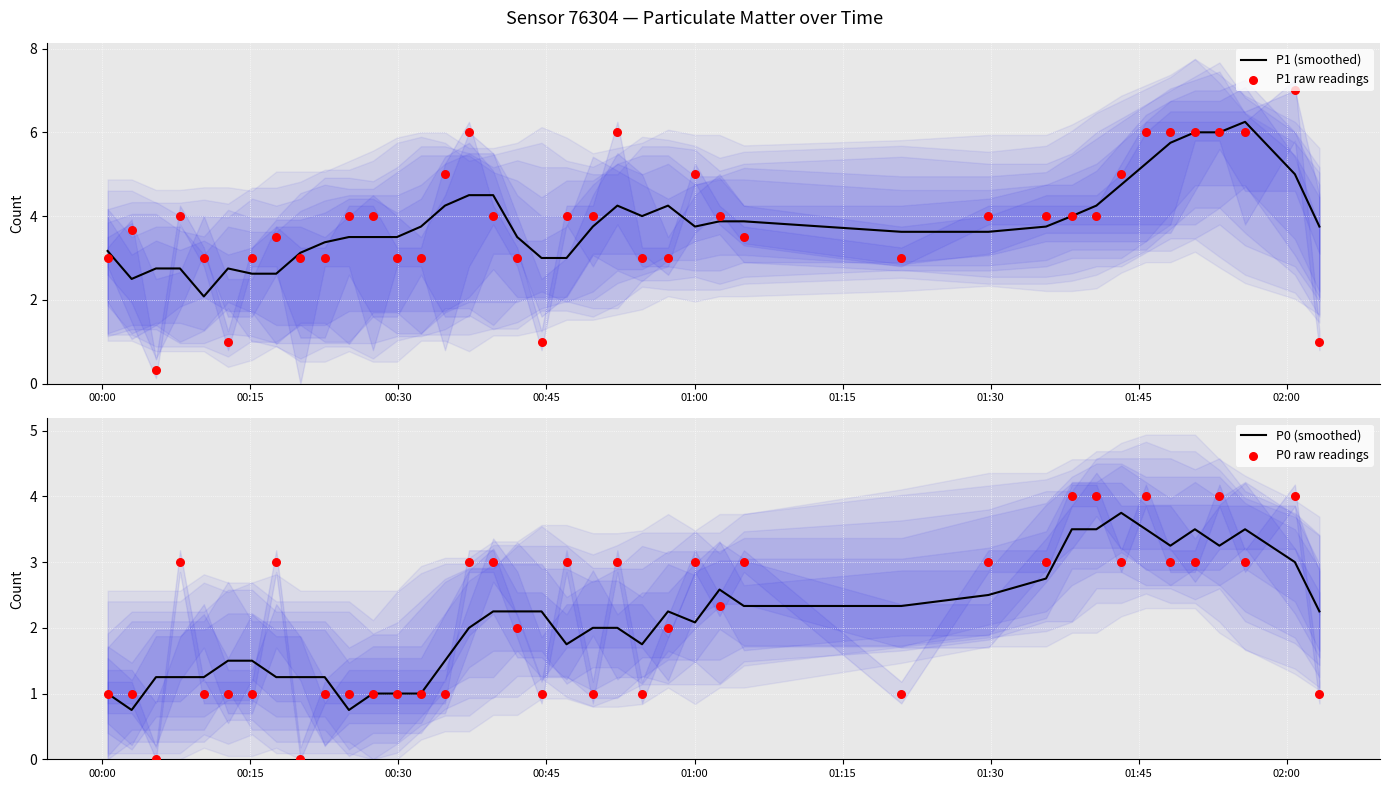

At how many categories does at least one series exceed 3?

35